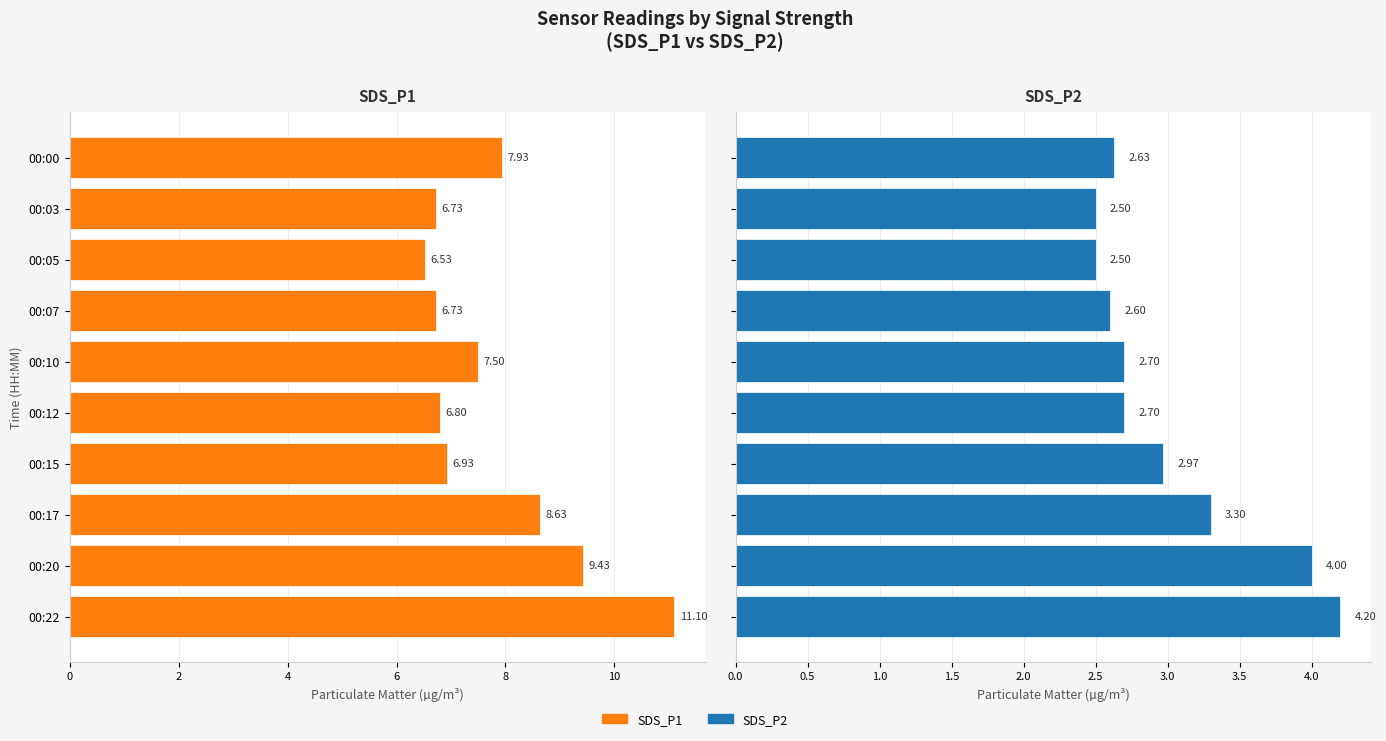

Rank the series by their average value, from lowest to highest.

SDS_P2, SDS_P1